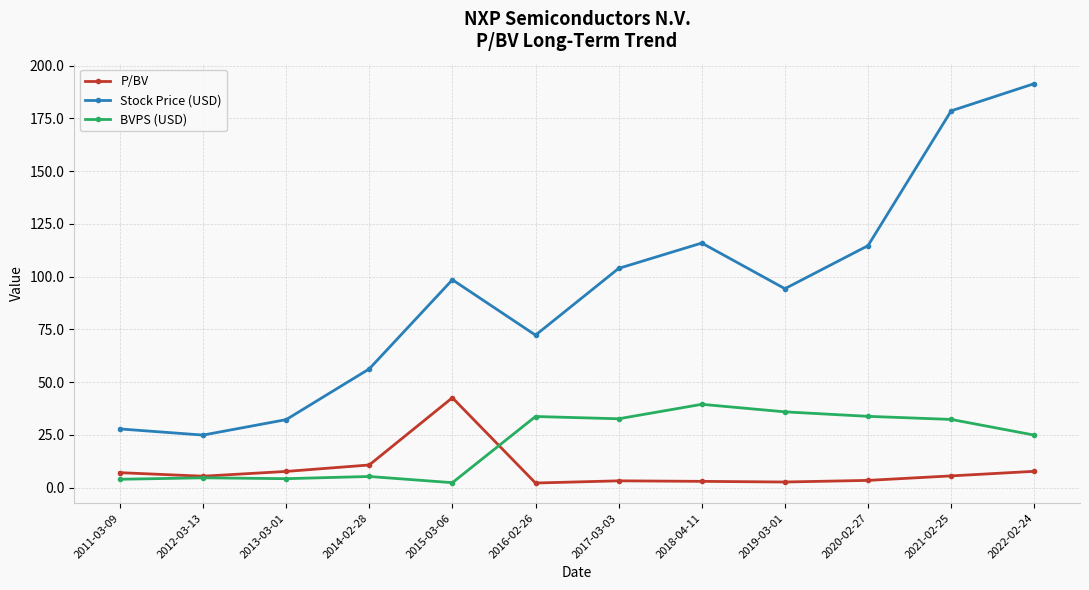

Is the value of Stock Price (USD) at 2022-02-24 greater than the value of P/BV at 2019-03-01?

Yes